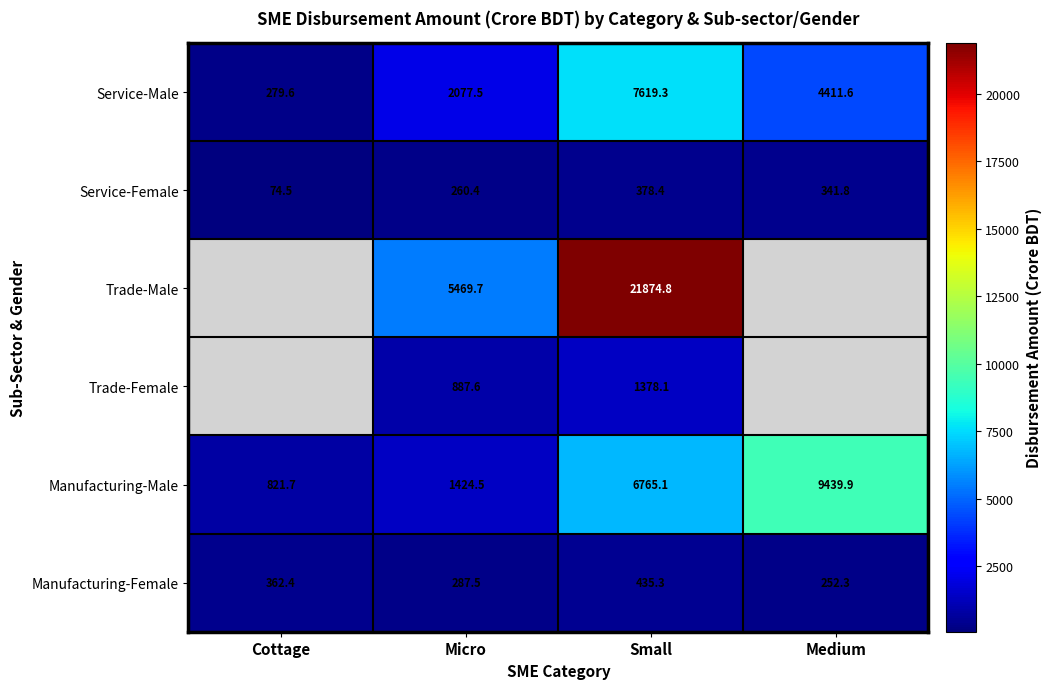

Is it true that Manufacturing-Male equals 821.7 at Cottage?

True